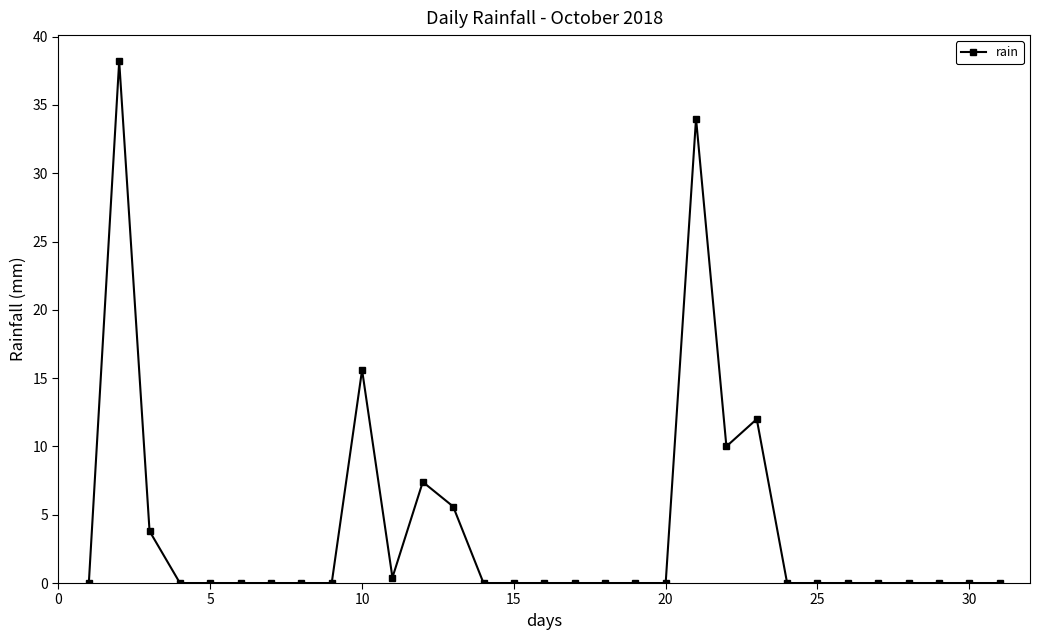

Reading right to left, what are all the values shown in this chart?

0.0	0.0	0.0	0.0	0.0	0.0	0.0	0.0	12.0	10.0	34.0	0.0	0.0	0.0	0.0	0.0	0.0	0.0	5.6	7.4	0.4	15.6	0.0	0.0	0.0	0.0	0.0	0.0	3.8	38.2	0.0